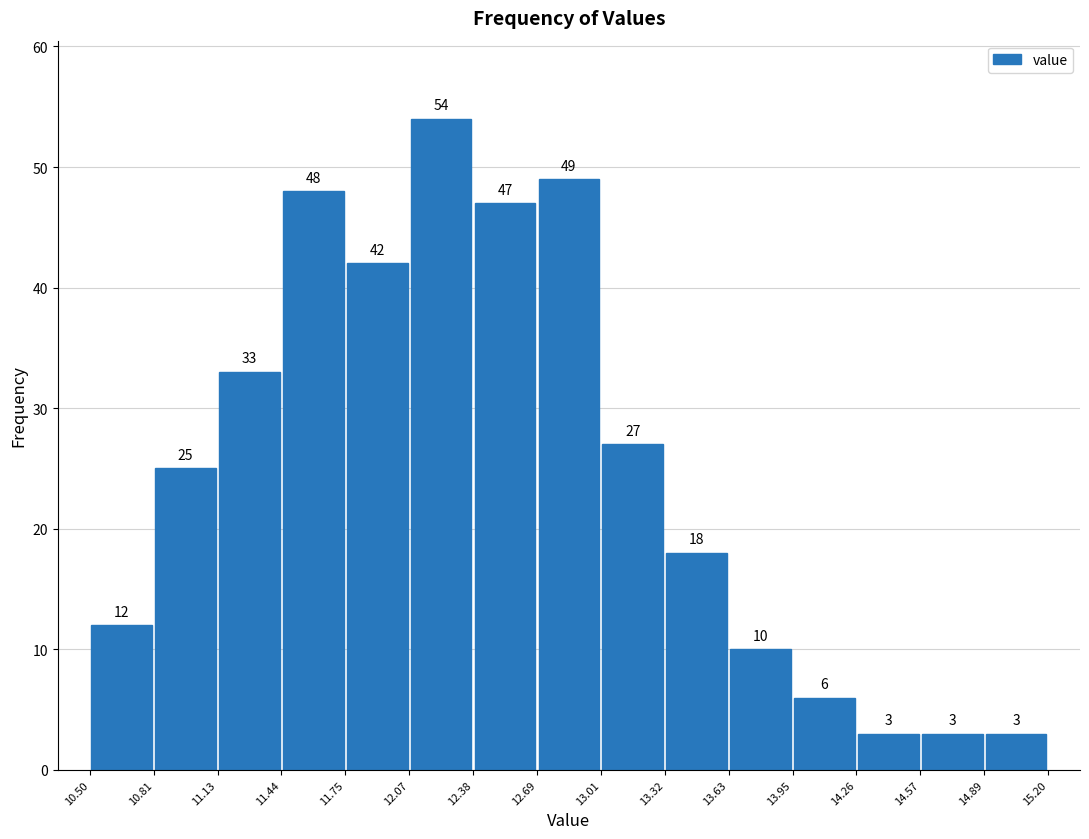

How tall is the bar that spans 12.38 to 12.69 on the x-axis?

47